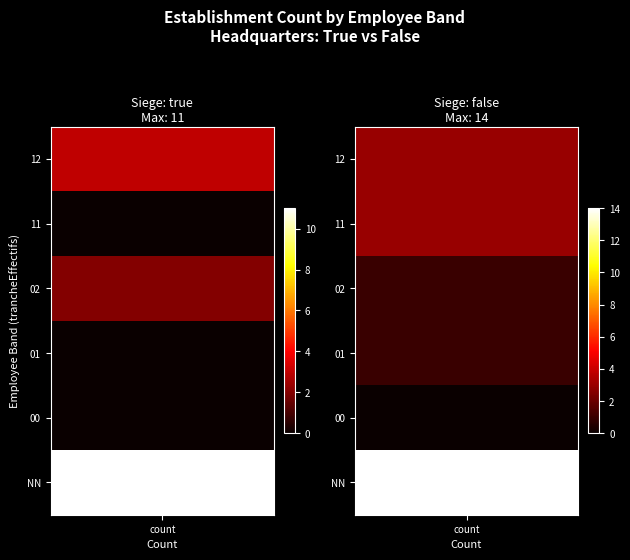

What is the difference between the highest and lowest values at 0?

11